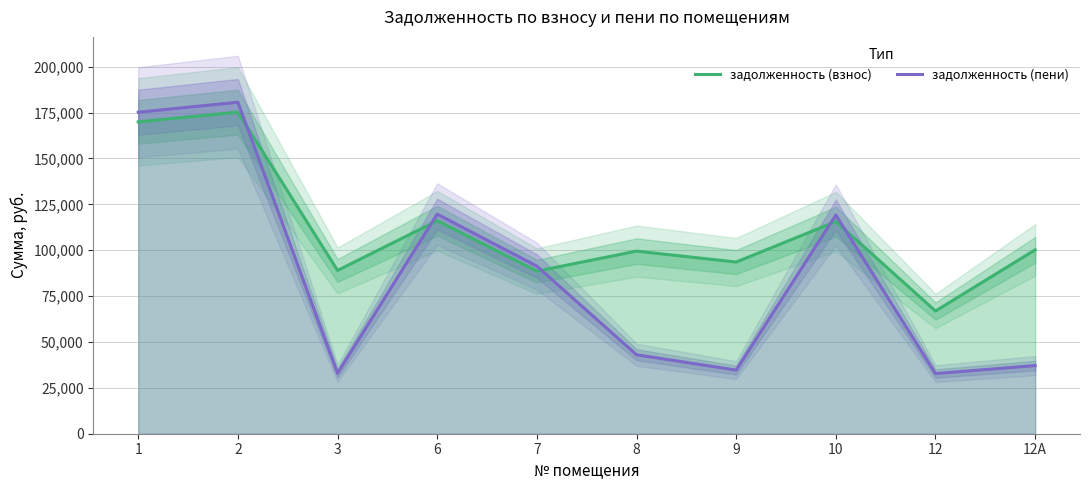

Which series changed the most between 2 and 6?

задолженность (пени)